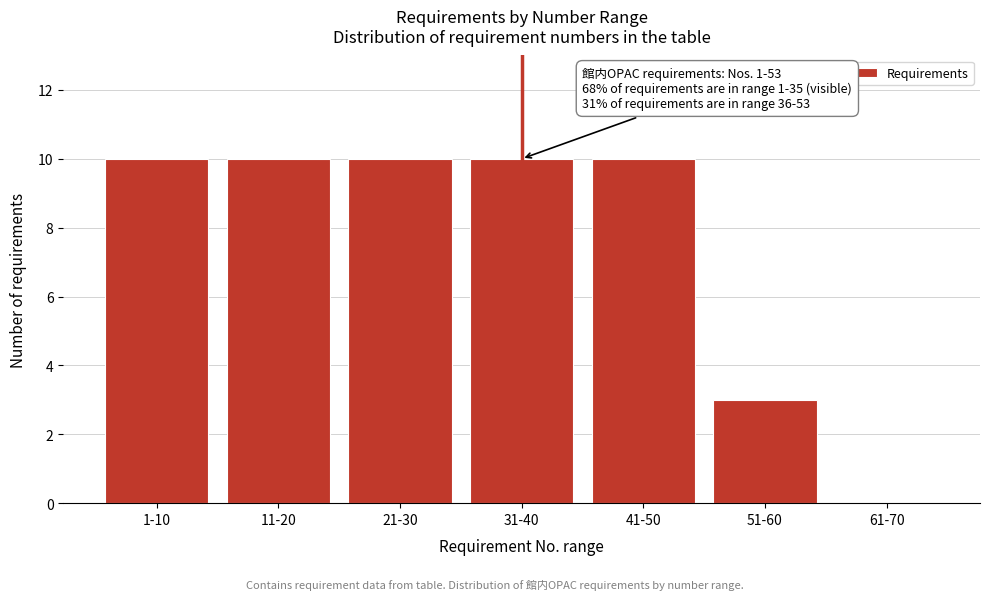

Reading right to left, what are all the values shown in this chart?

61-70=0	51-60=3	41-50=10	31-40=10	21-30=10	11-20=10	1-10=10